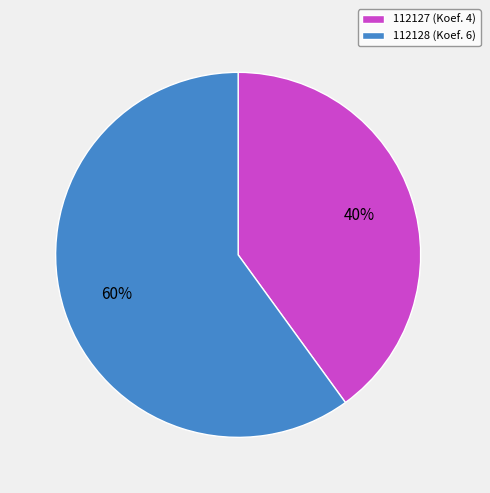

Combined, do 112127 and 112128 account for over 50%?

Yes